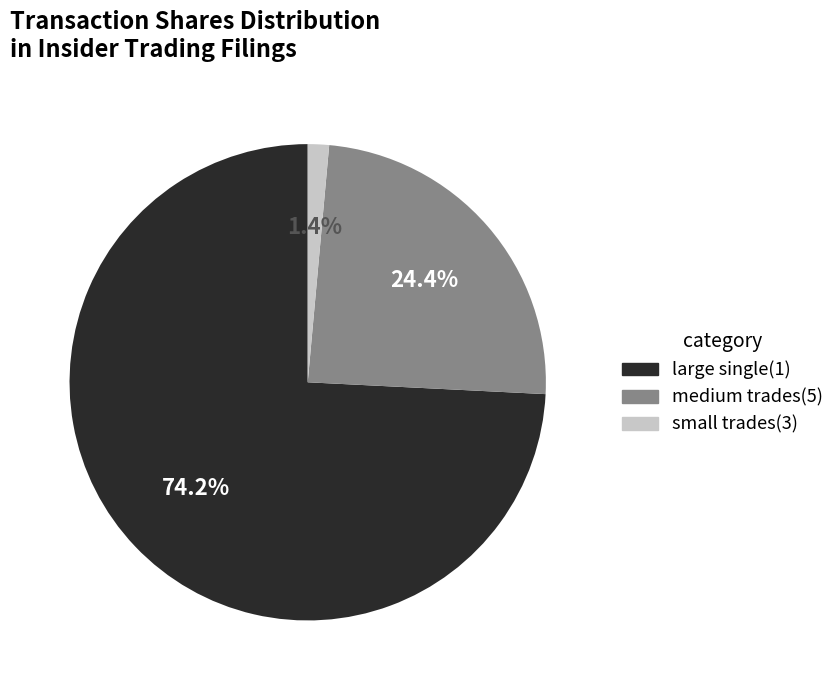

What is the total percentage of large single(1) and medium trades(5)?

98.6%